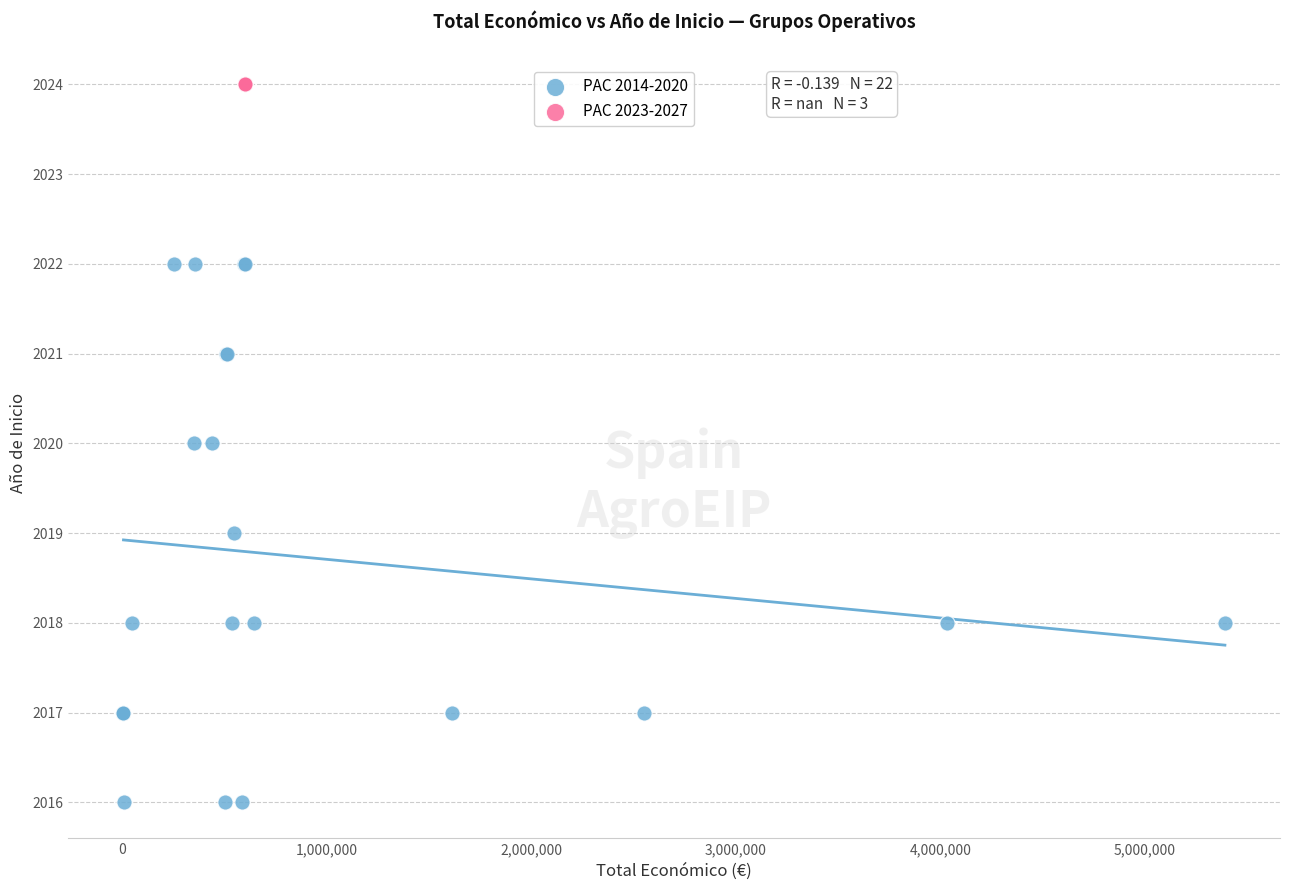

Which series contains the lowest Y value?

PAC 2014-2020